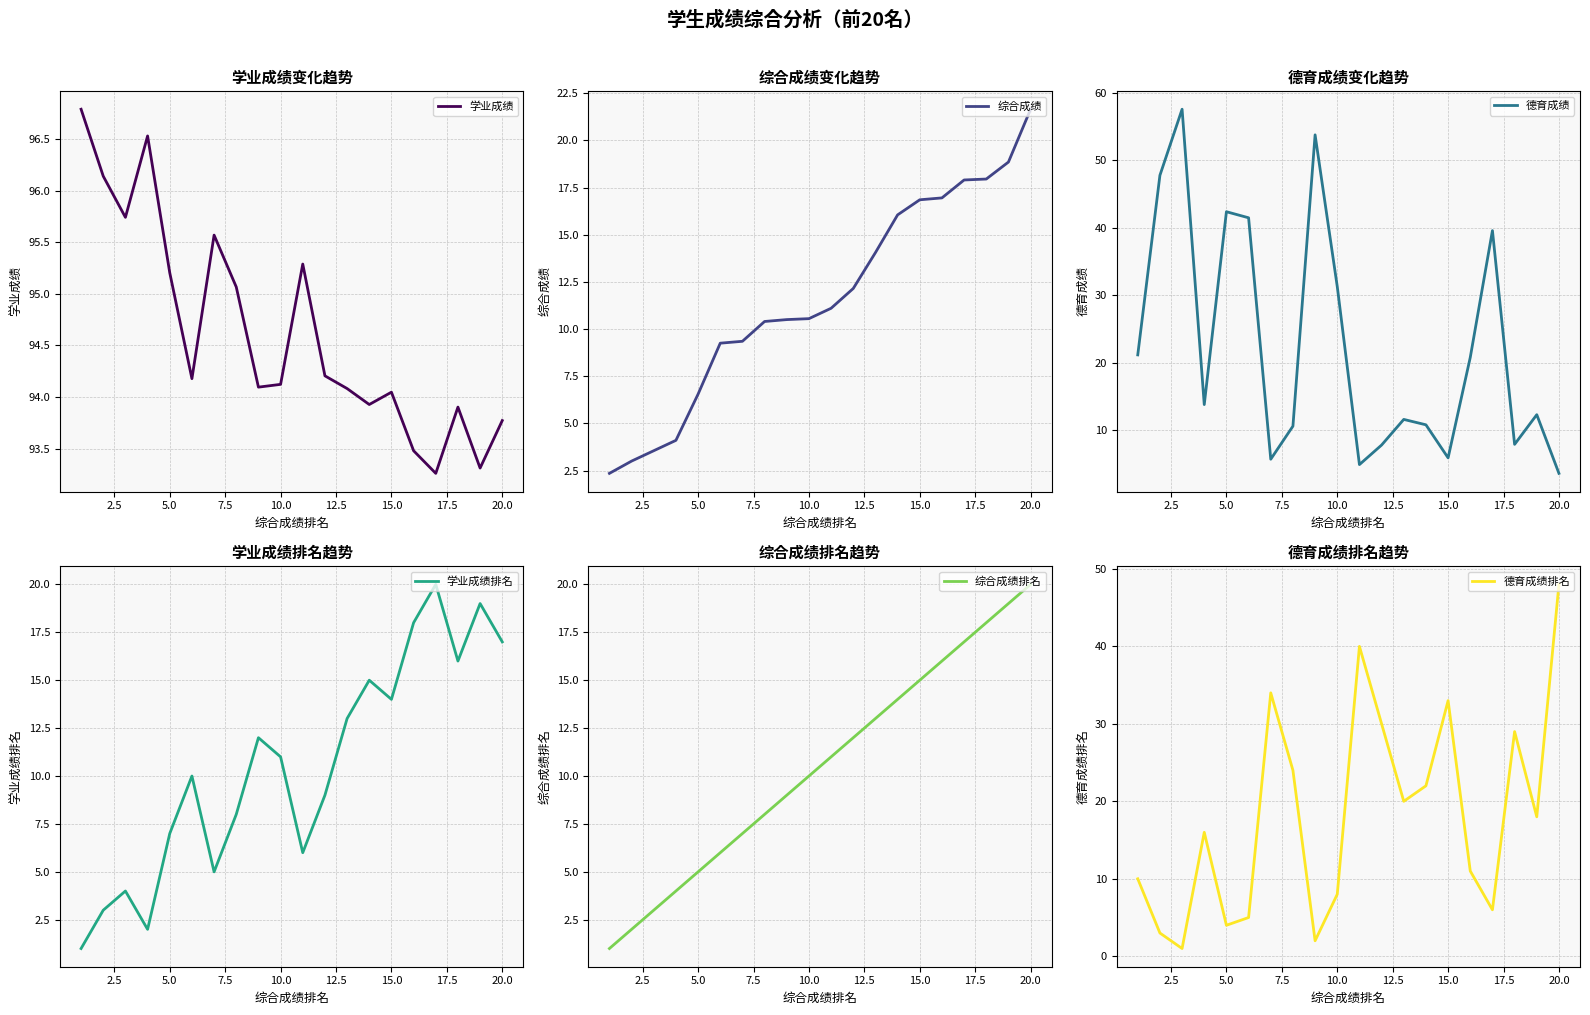

At which label does 德育成绩 reach its minimum?

20.0